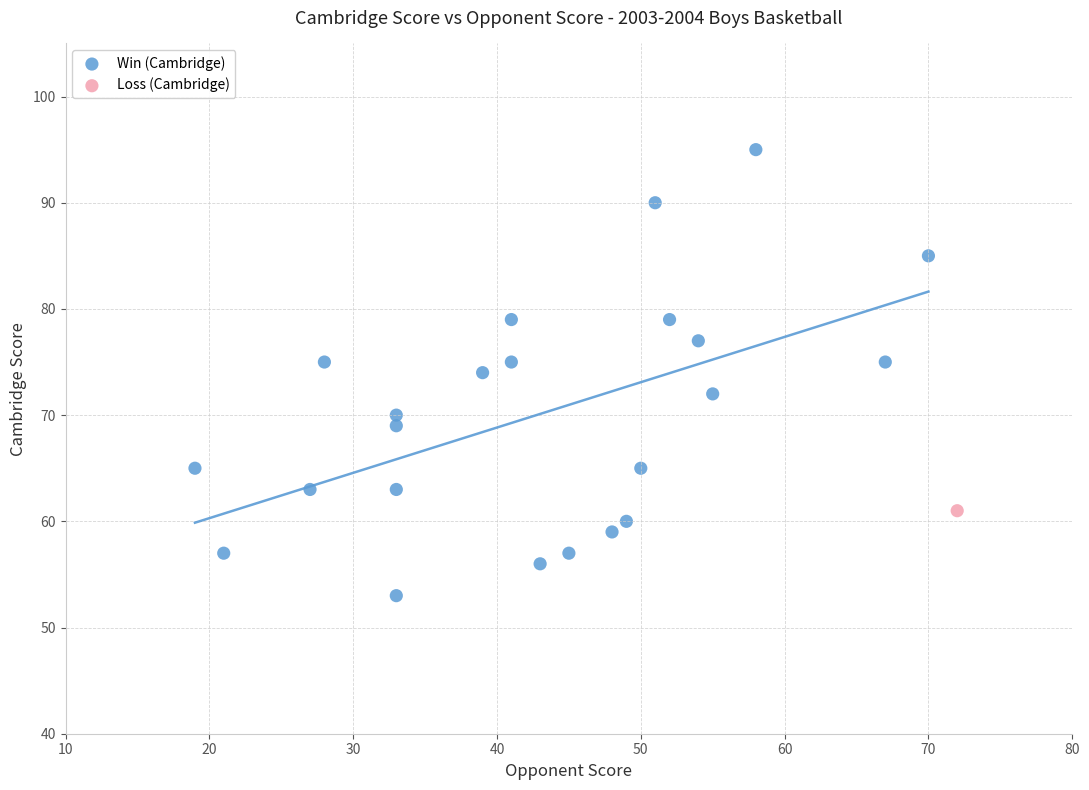

What are all the series names shown in the legend?

Win (Cambridge), Loss (Cambridge)